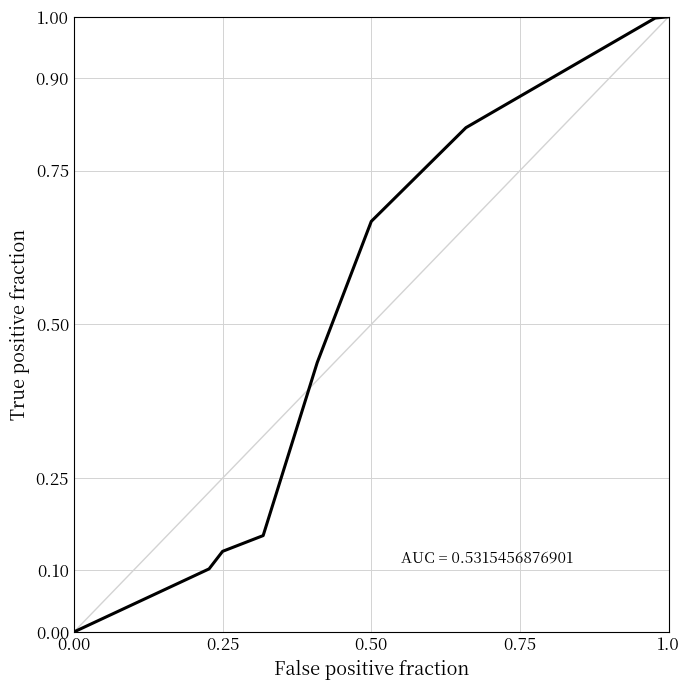

What is the greatest value displayed?

1.0